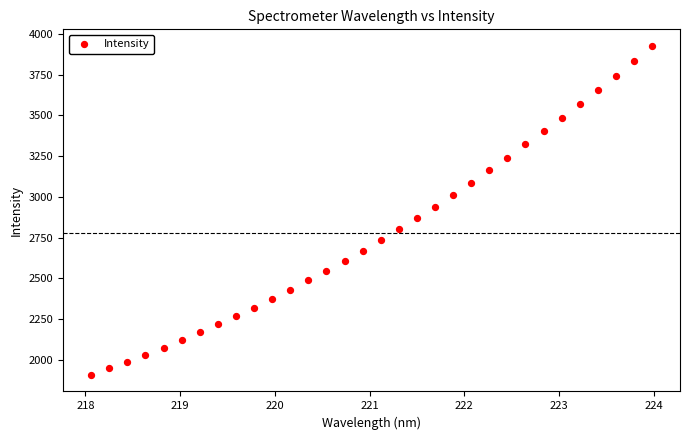

What is the range of X values (max minus min)?

5.9